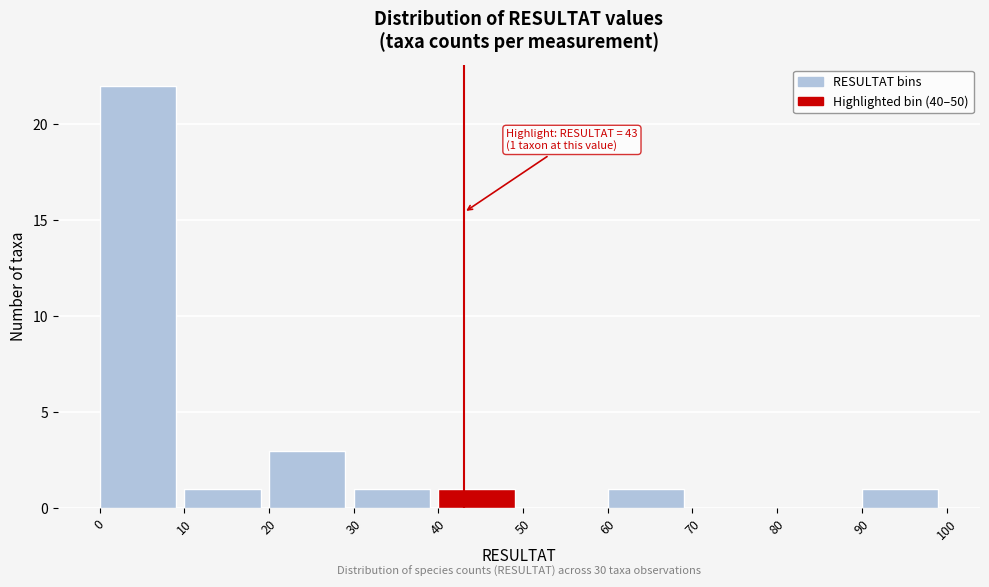

Over which range of the x-axis is the bar tallest?

0 to 10